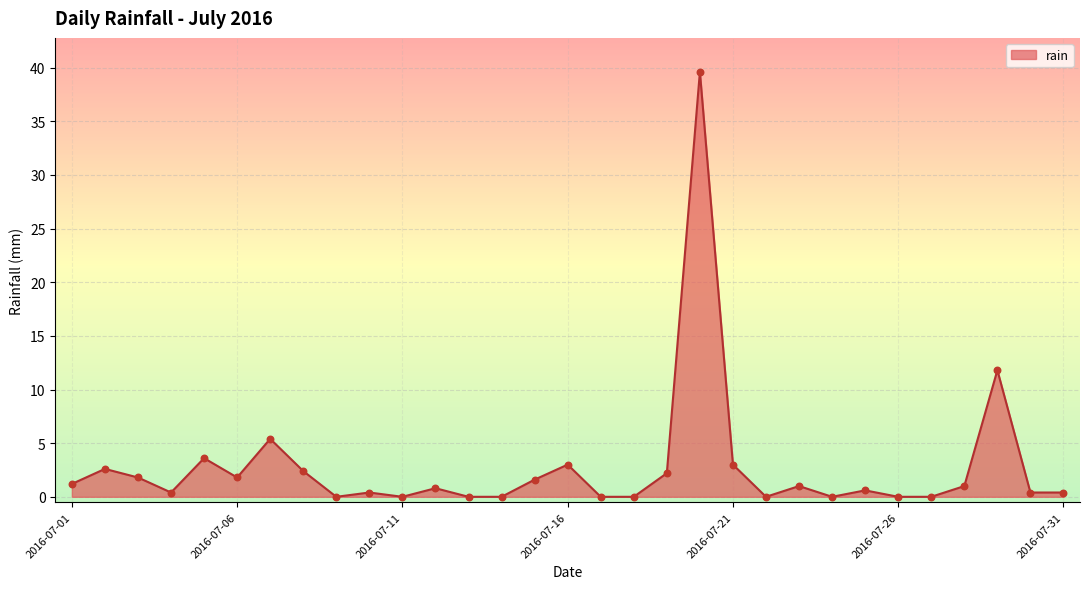

What is the greatest value displayed?

39.6